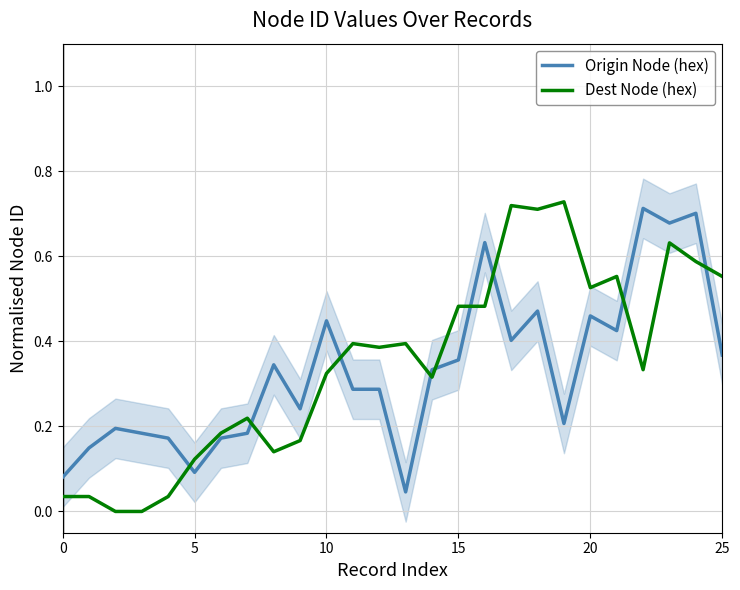

After their last crossing, which series has the higher values: Origin Node (hex) or Dest Node (hex)?

Dest Node (hex)